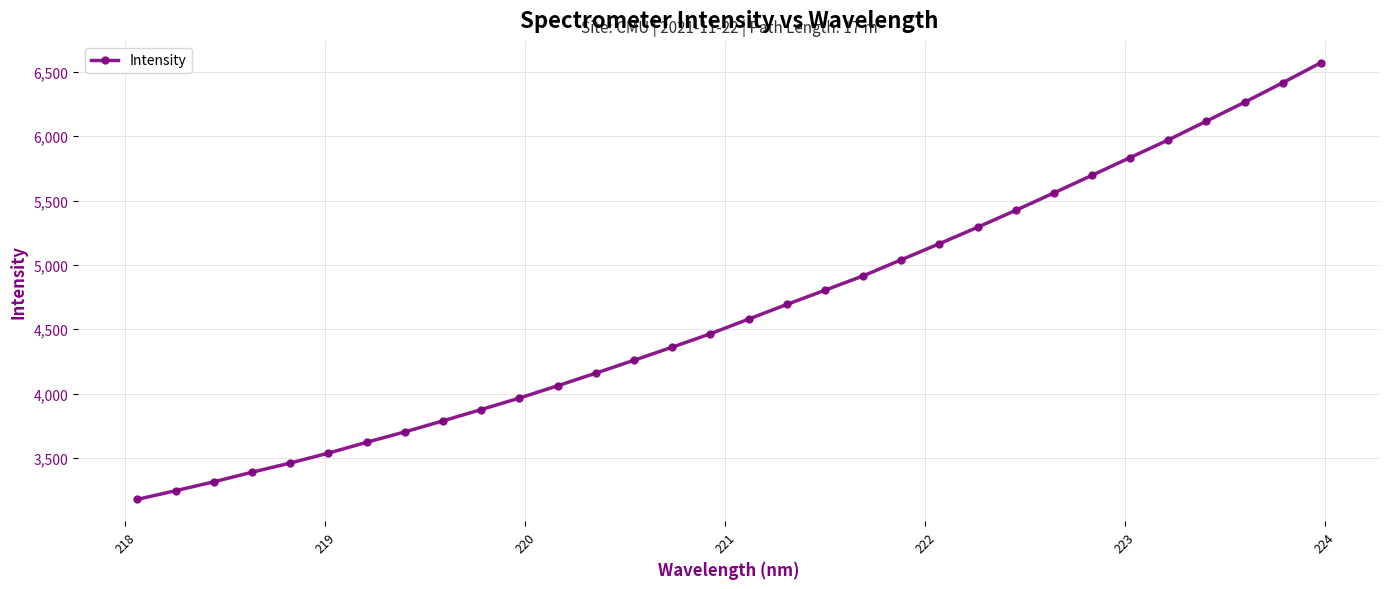

Is this an area chart (filled region under the line)?

No